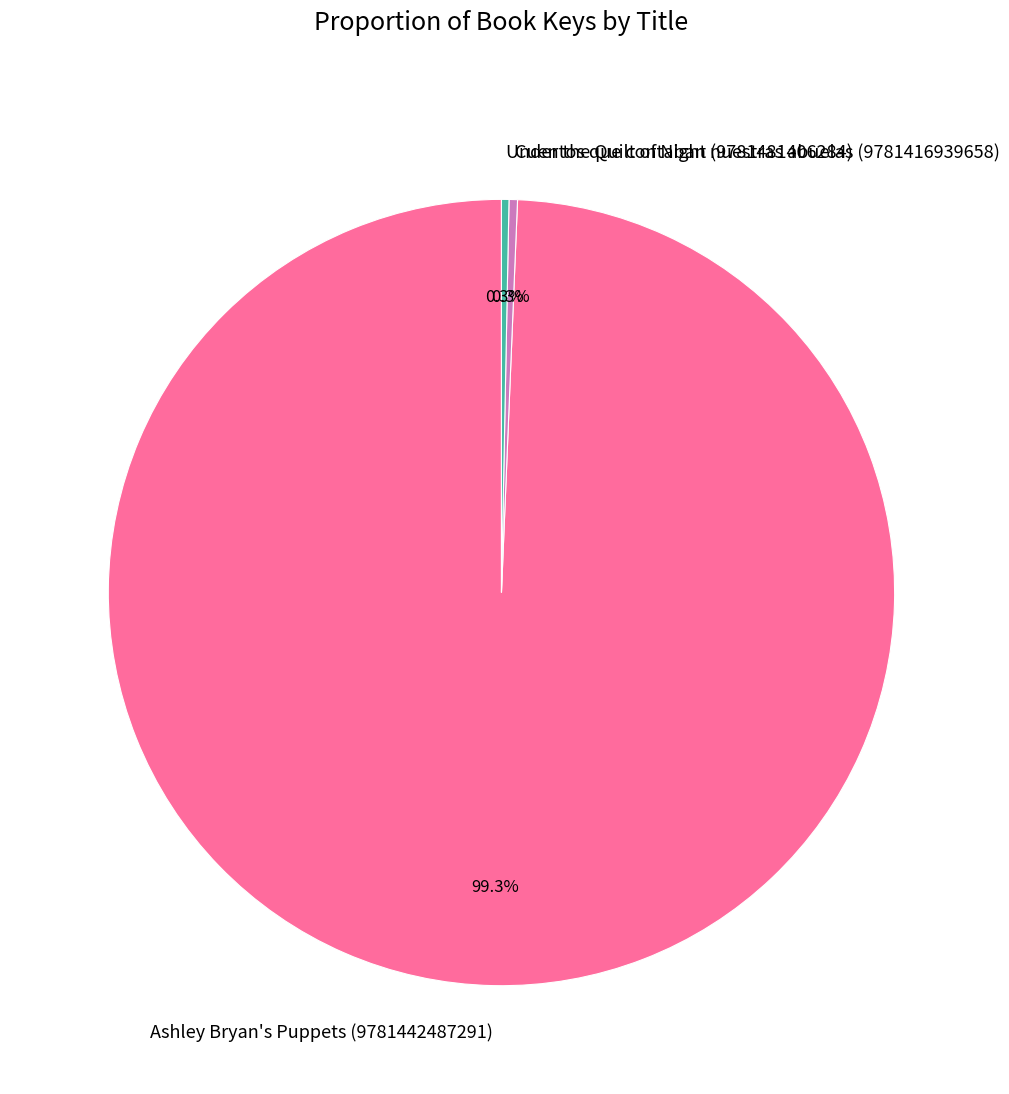

What percentage is the Ashley Bryan's Puppets (9781442487291) slice, to the nearest percent?

99%